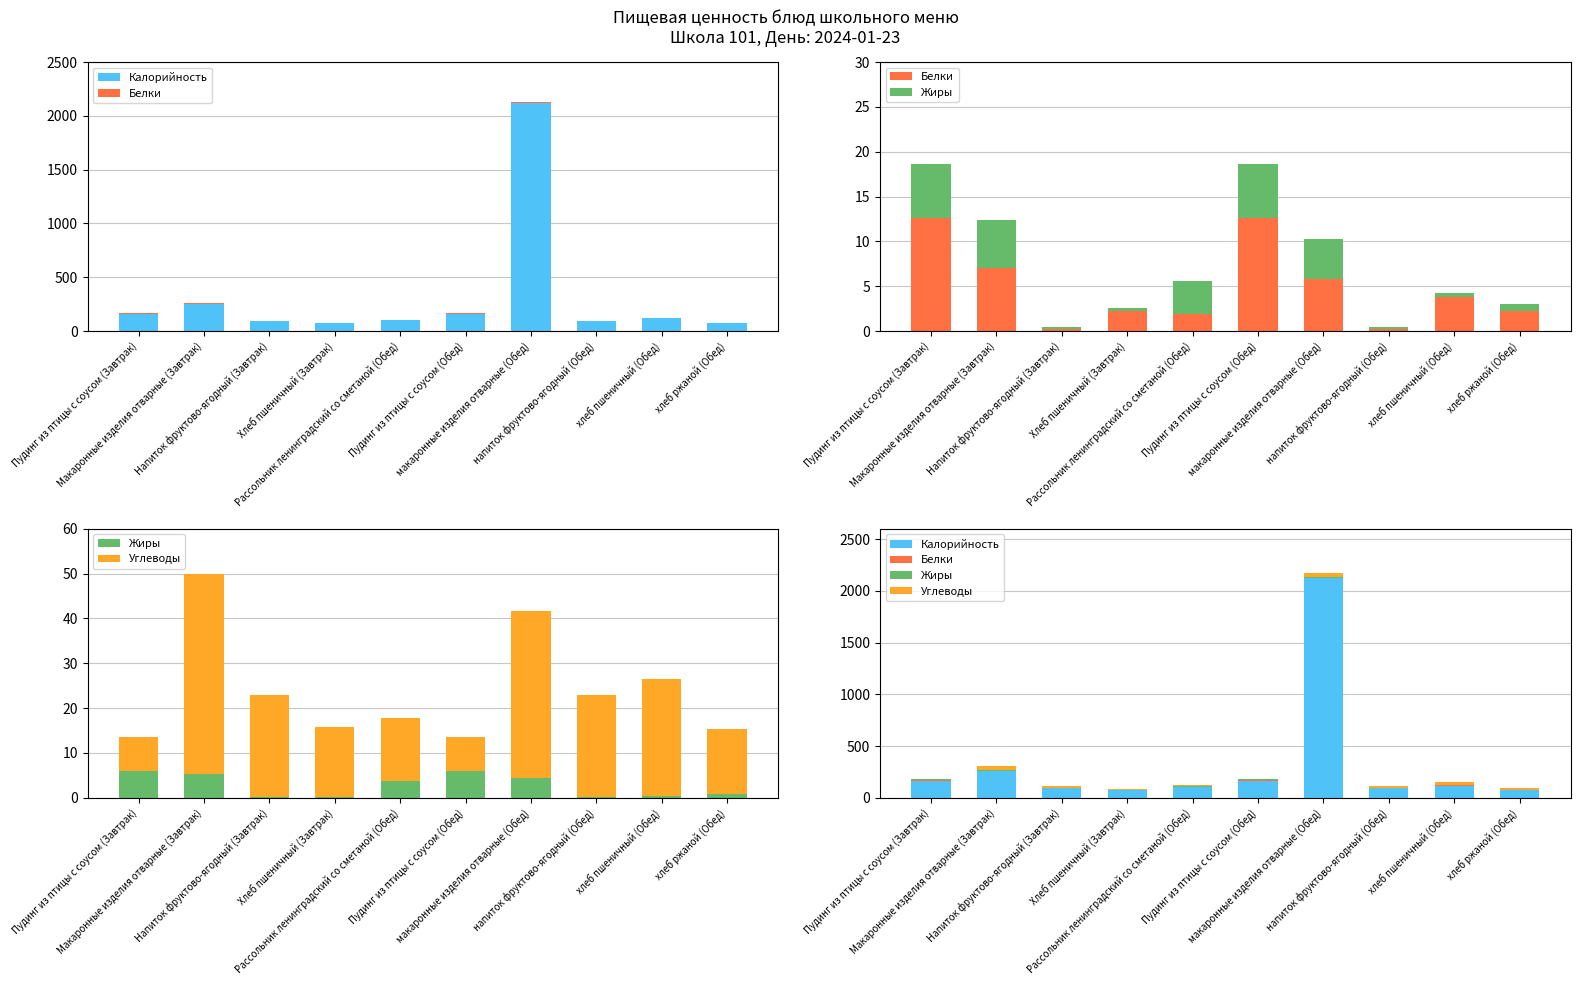

At which label does Белки reach its minimum?

Напиток фруктово-ягодный (Завтрак)